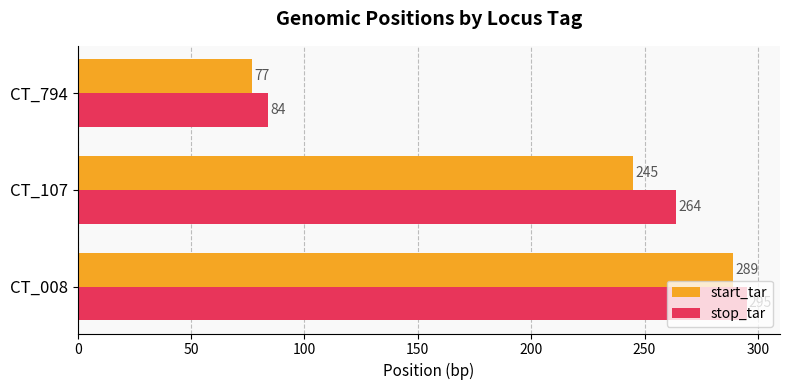

What is the total value across all series at CT_008?

584